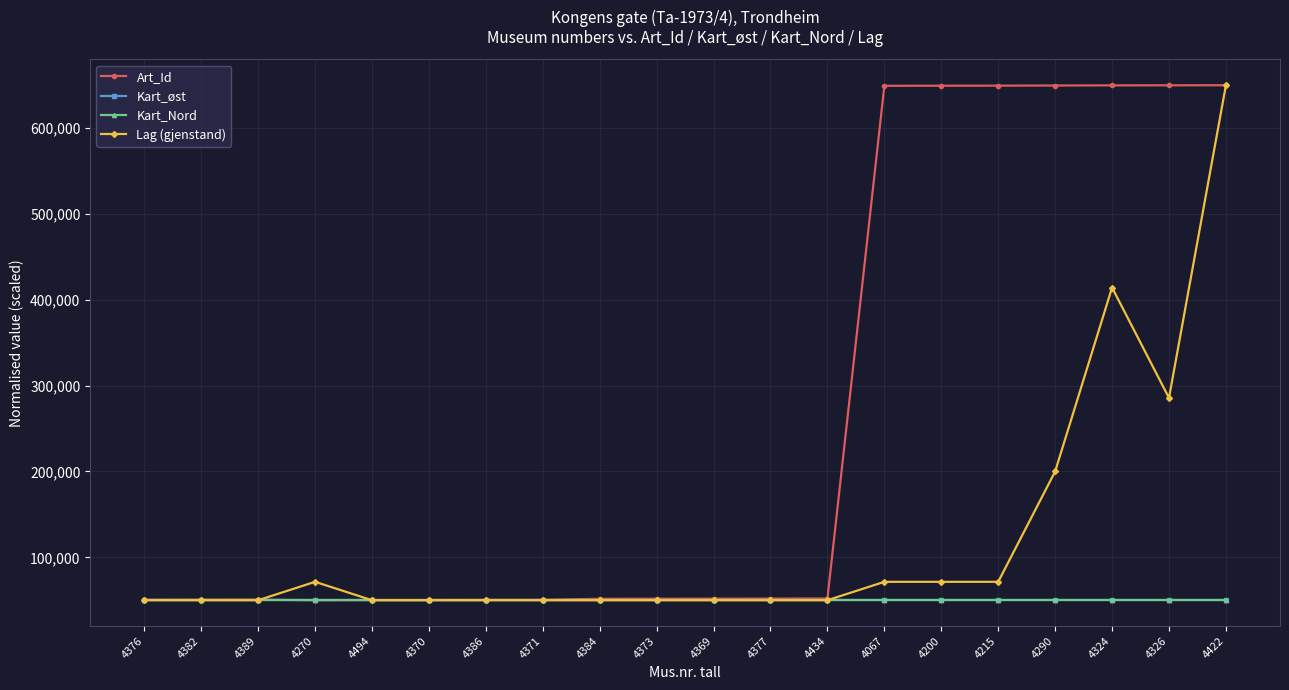

Which series has the largest total across all categories?

Art_Id